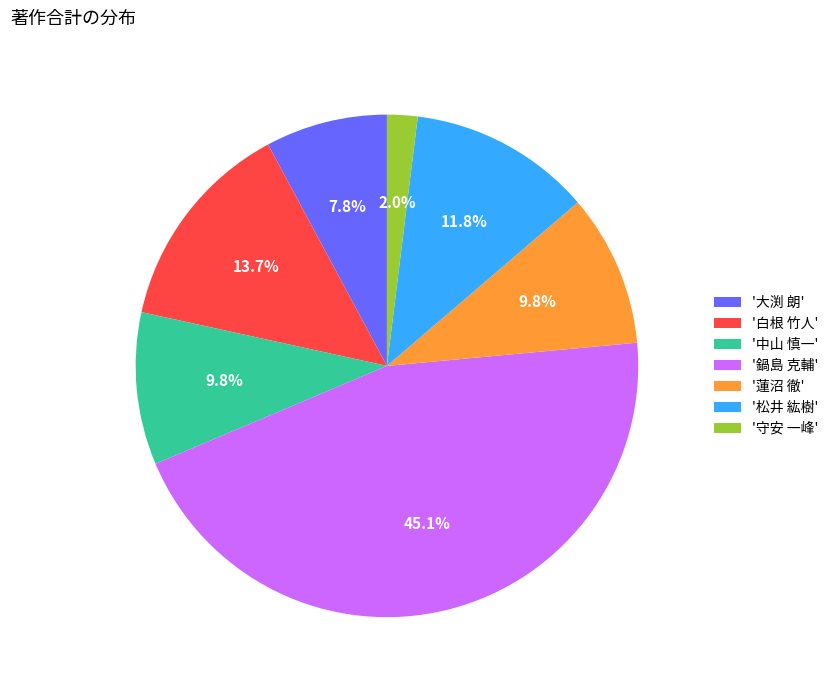

Is there any slice that represents more than half of the pie?

No